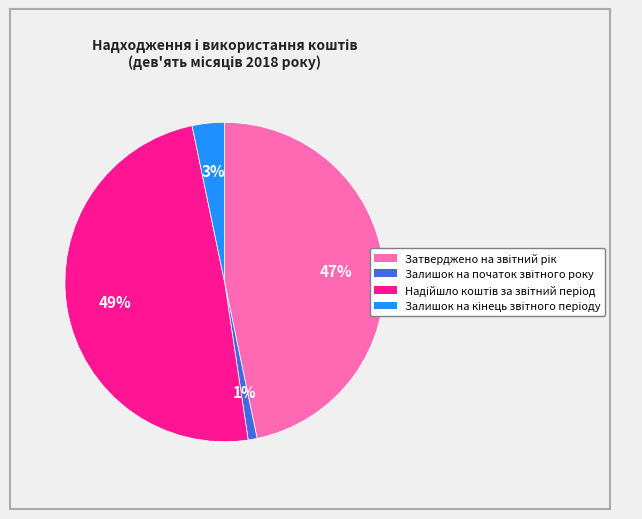

Is there any slice that represents more than half of the pie?

No